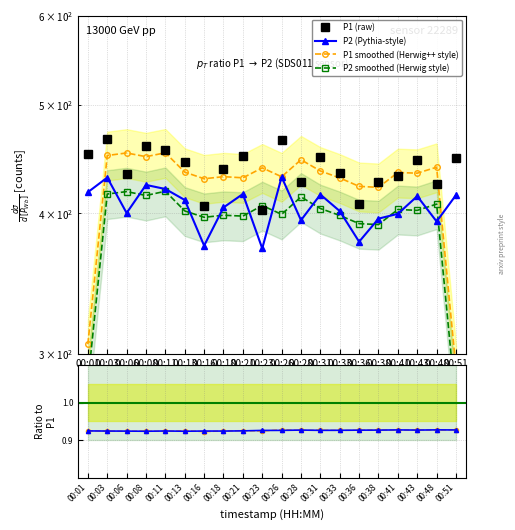

Is the value of P2 (Pythia-style) at 00:43 greater than the value of P2/P1 raw at 00:48?

Yes